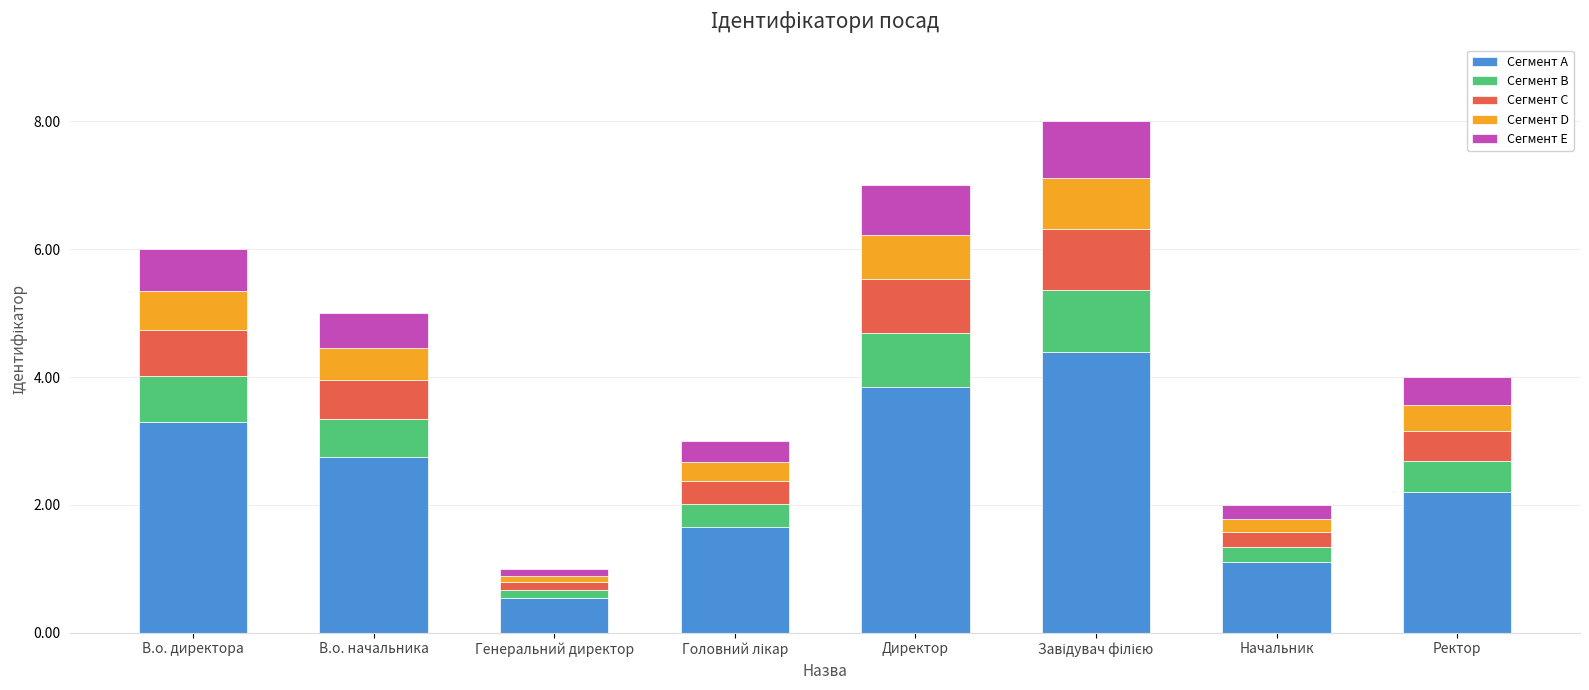

What is the total value across all series at Начальник?

2.0